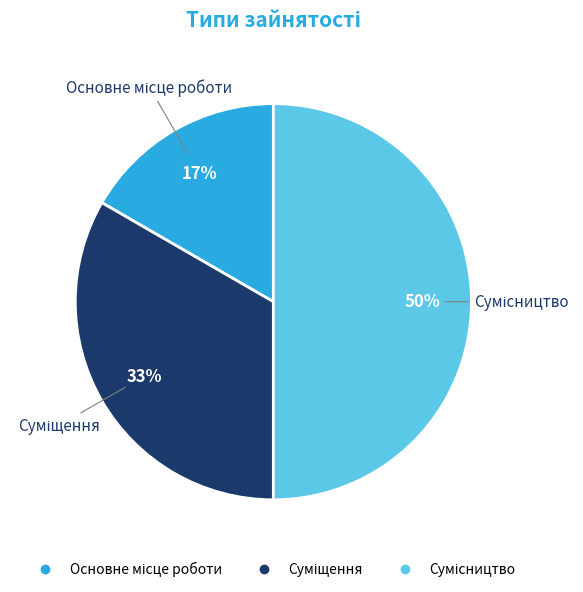

To the nearest percent, what is the average slice percentage?

33%